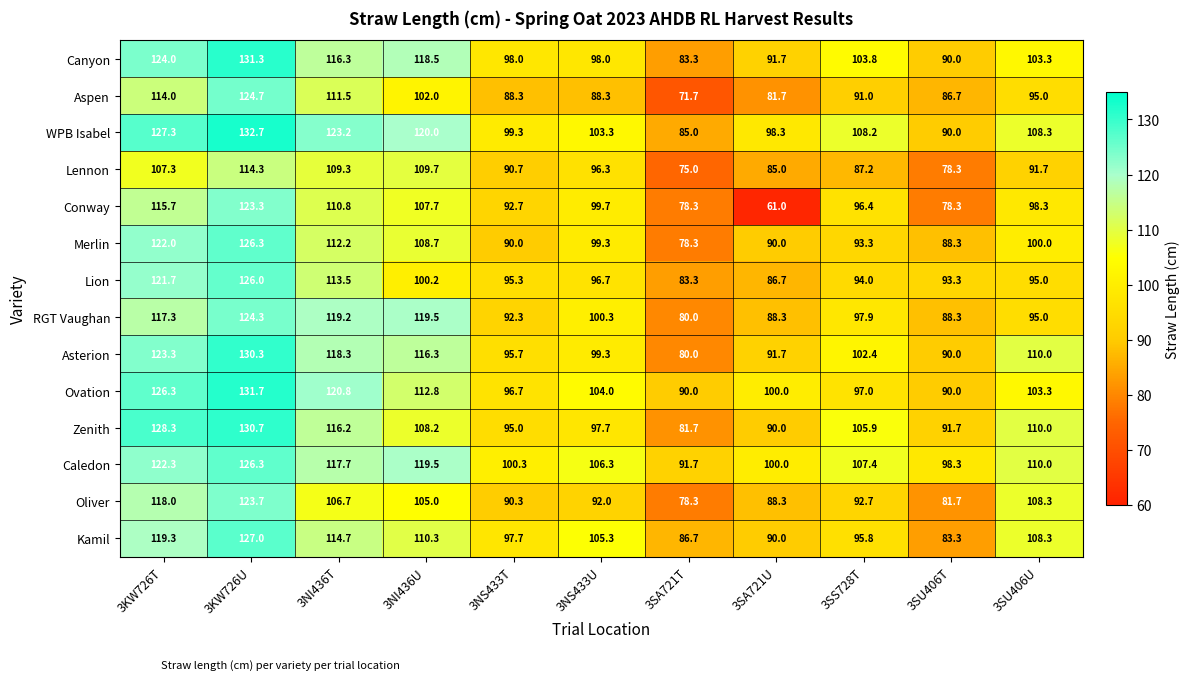

How many data points in Lennon are less than 91?

5